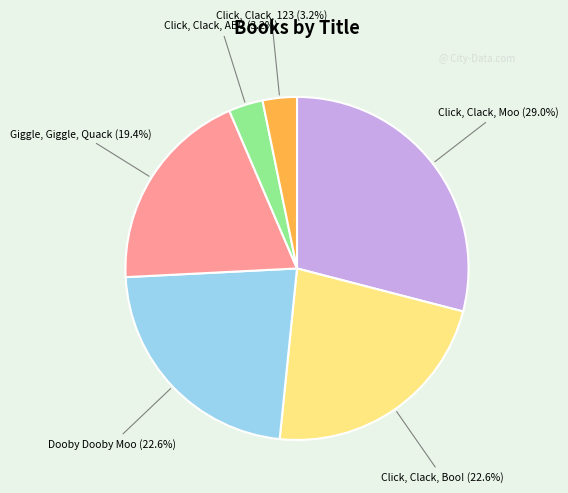

What percentage is the Click, Clack, 123 slice, to the nearest percent?

3%